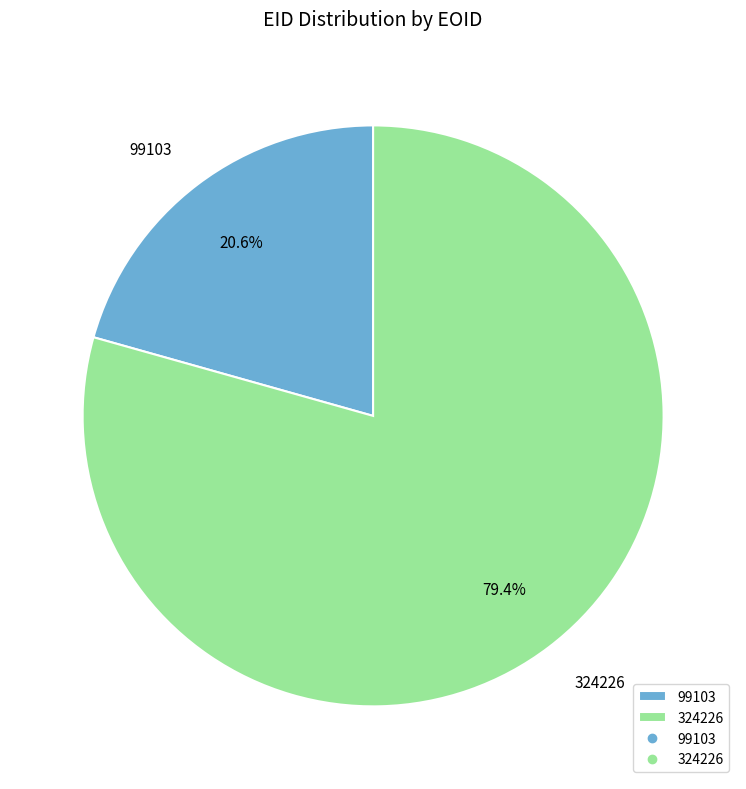

To the nearest percent, what is the difference between the largest and smallest slice percentages?

59%